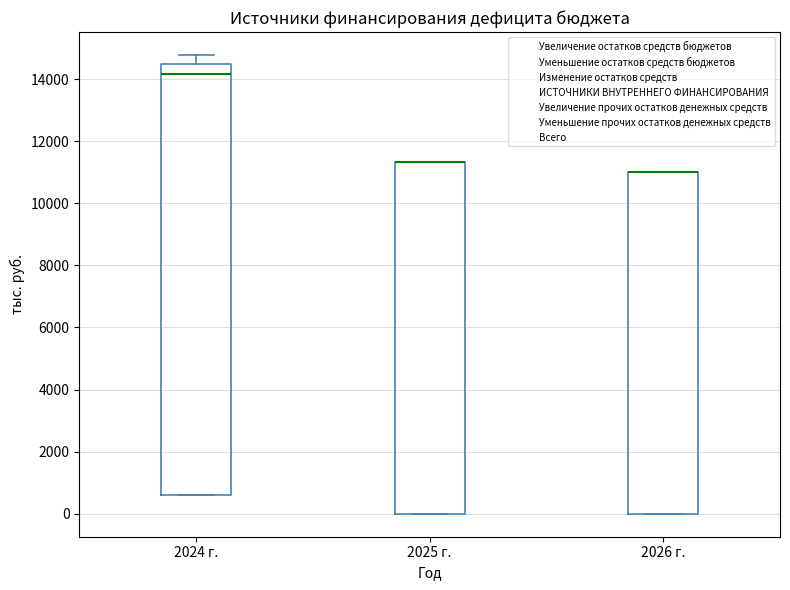

Reading left to right, read every box against the y-axis: the position of its median line, the range the box covers, and the ends of its whiskers. The values are not printed on the chart, so give them approximately, as read against the axis.

2024 г.: median 14200, box 600 to 14400, whiskers 600 to 14800
2025 г.: median 11400 (drawn on the box's upper edge), box 0 to 11400, whiskers 0 to 11400
2026 г.: median 11000 (drawn on the box's upper edge), box 0 to 11000, whiskers 0 to 11000